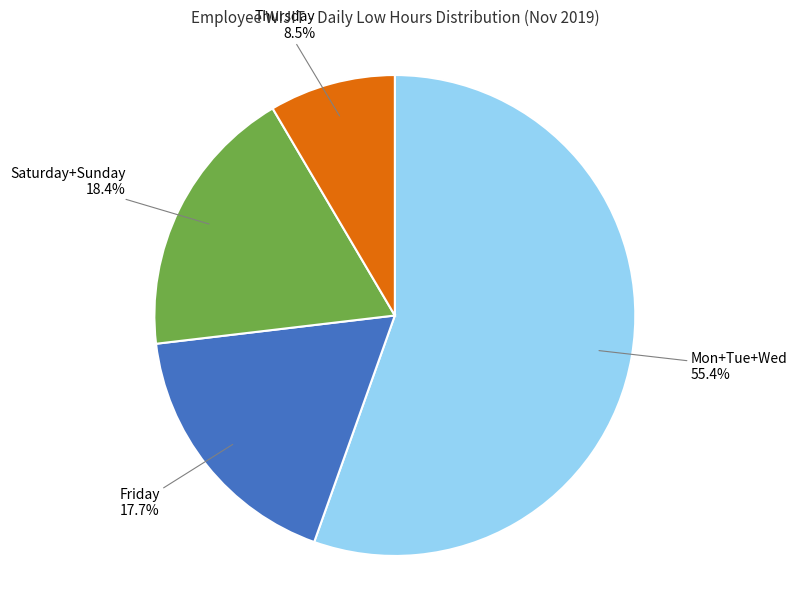

Which has a higher value, Saturday+Sunday or Mon+Tue+Wed?

Mon+Tue+Wed